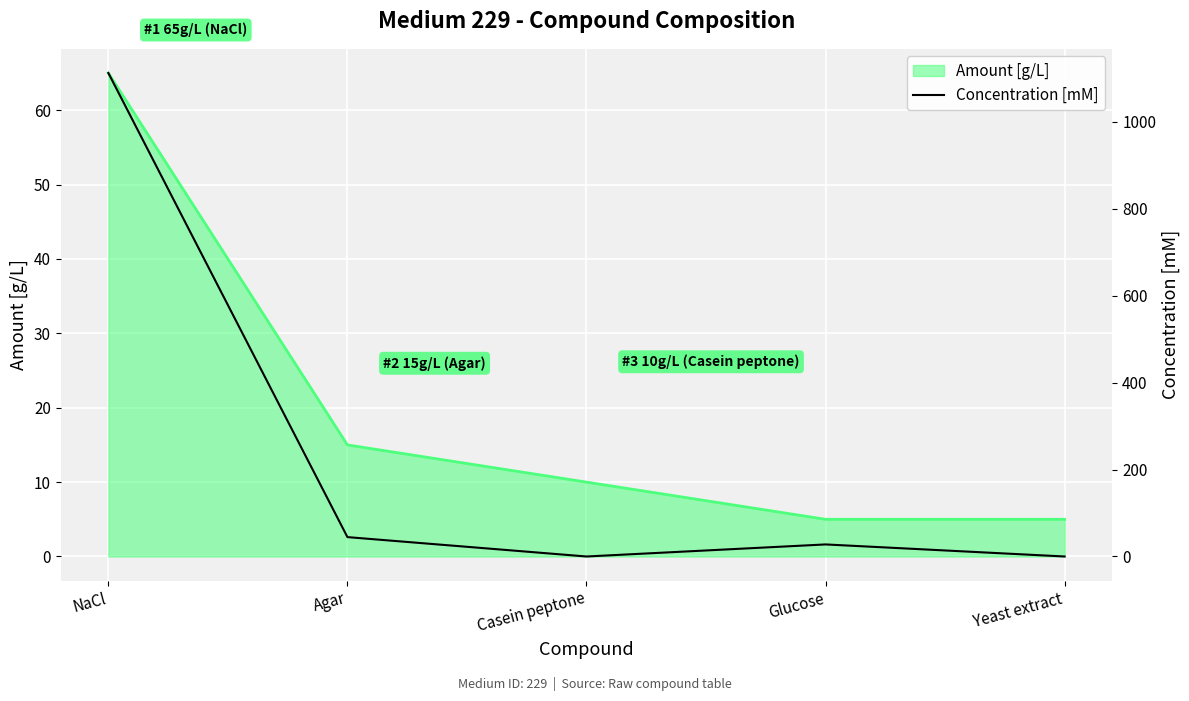

What is the lowest value of the Amount [g/L] series?

5